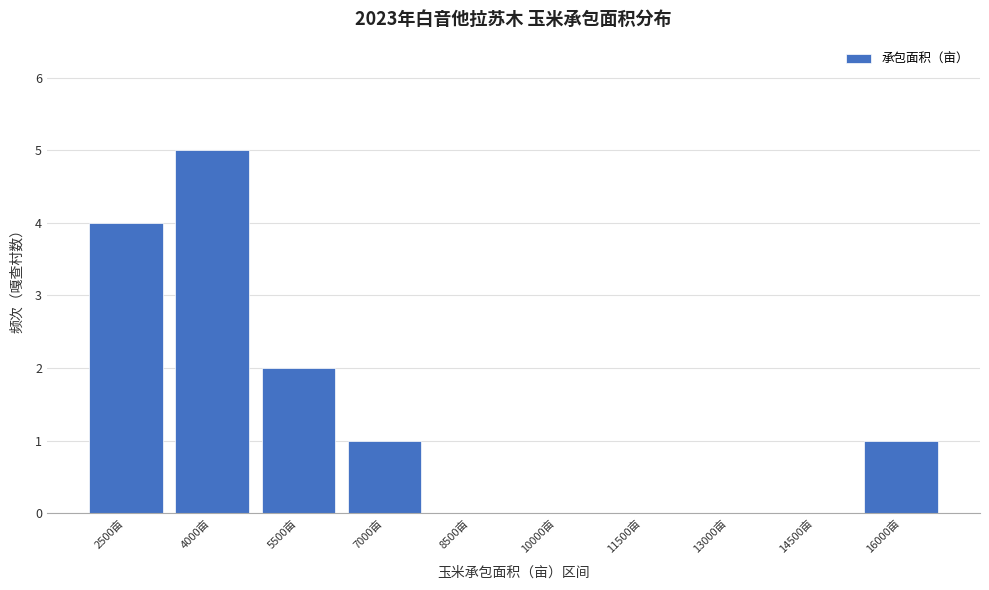

Reading left to right, transcribe all the data shown in this chart.

2500亩=4	4000亩=5	5500亩=2	7000亩=1	8500亩=0	10000亩=0	11500亩=0	13000亩=0	14500亩=0	16000亩=1